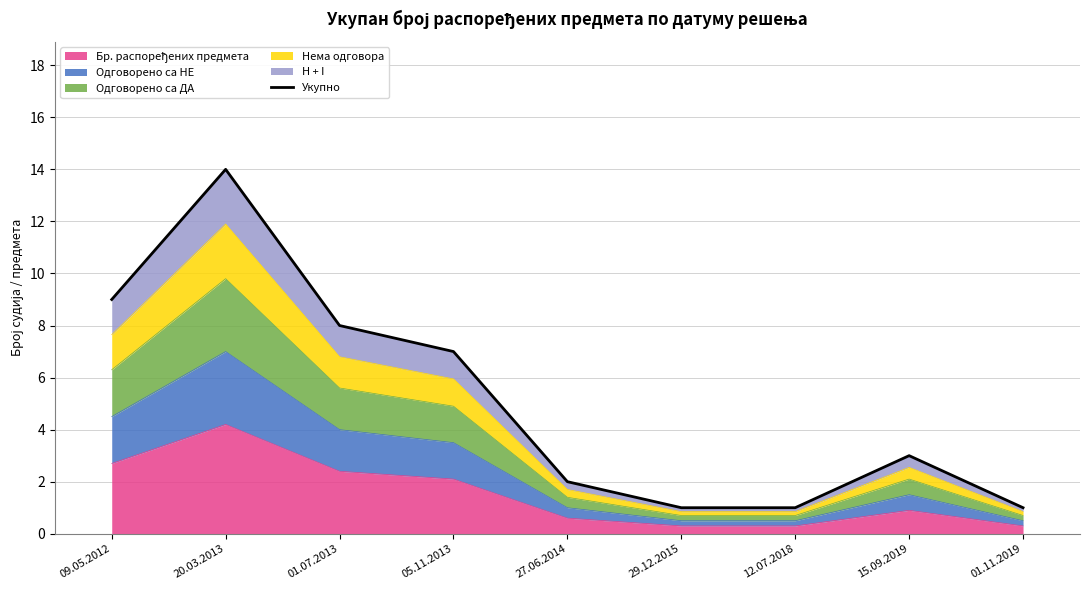

How many lines are shown in the chart?

1